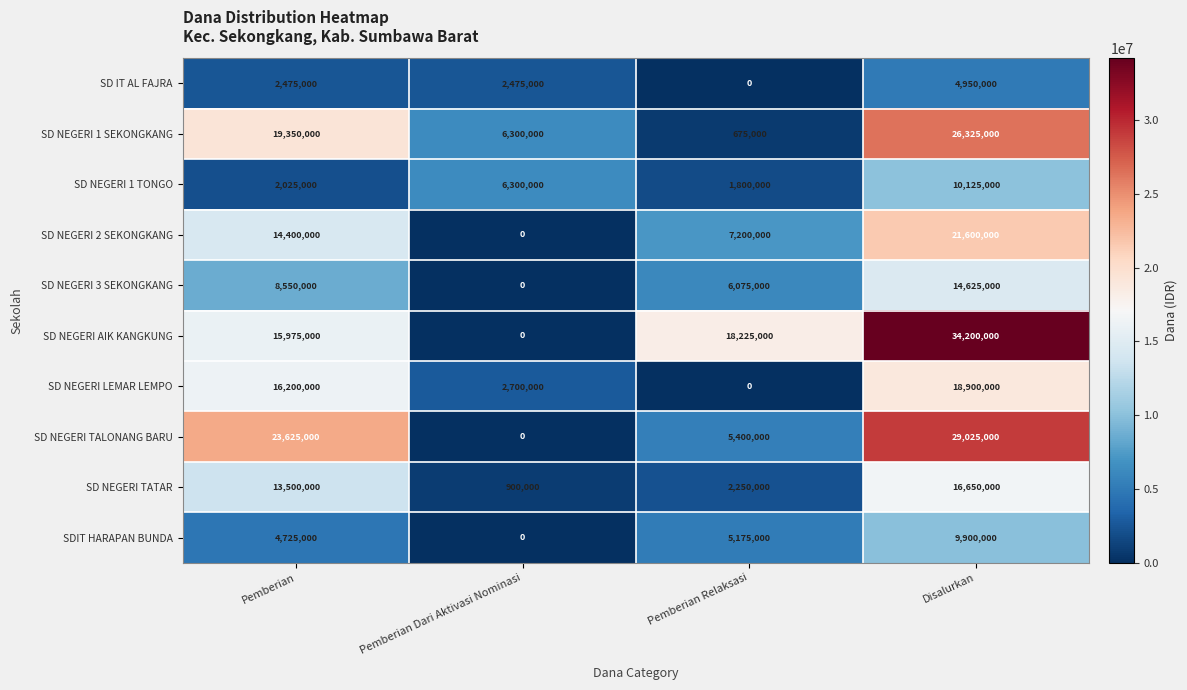

Rank the categories by SD NEGERI 1 SEKONGKANG value from lowest to highest.

Pemberian Relaksasi, Pemberian Dari Aktivasi Nominasi, Pemberian, Disalurkan